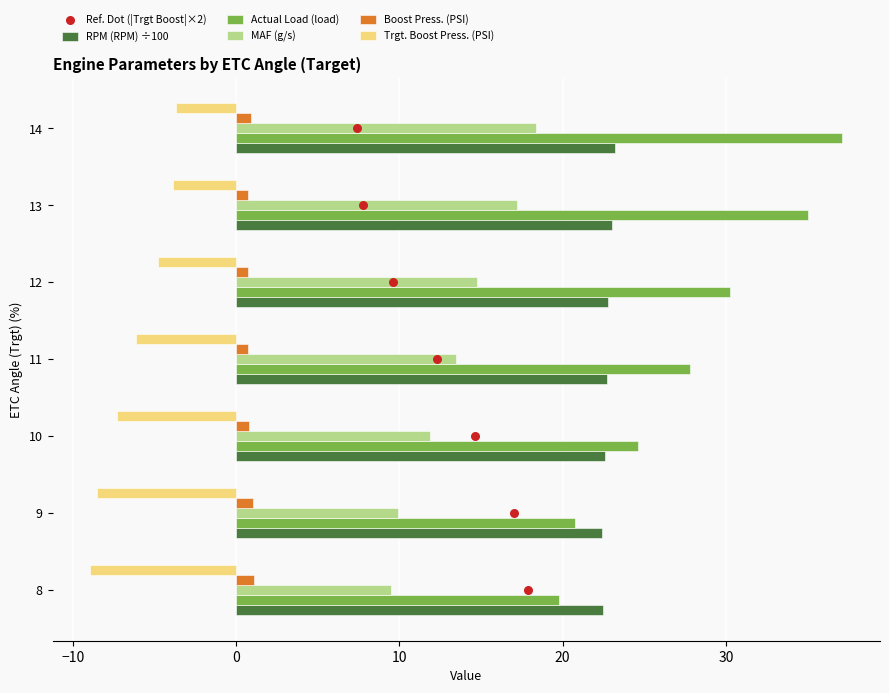

At how many categories does at least one series exceed 34?

2